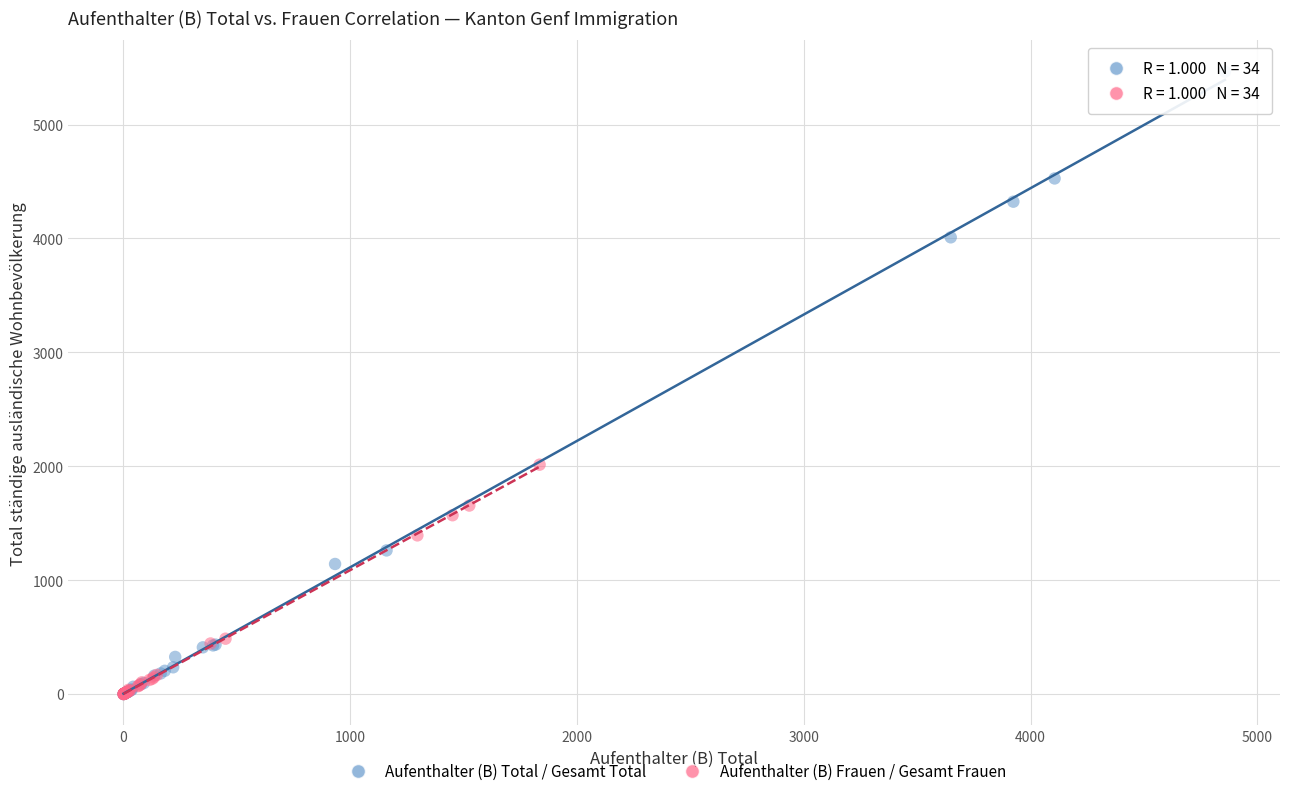

Which series has the widest spread of Y values?

Aufenthalter (B) Total / Gesamt Total